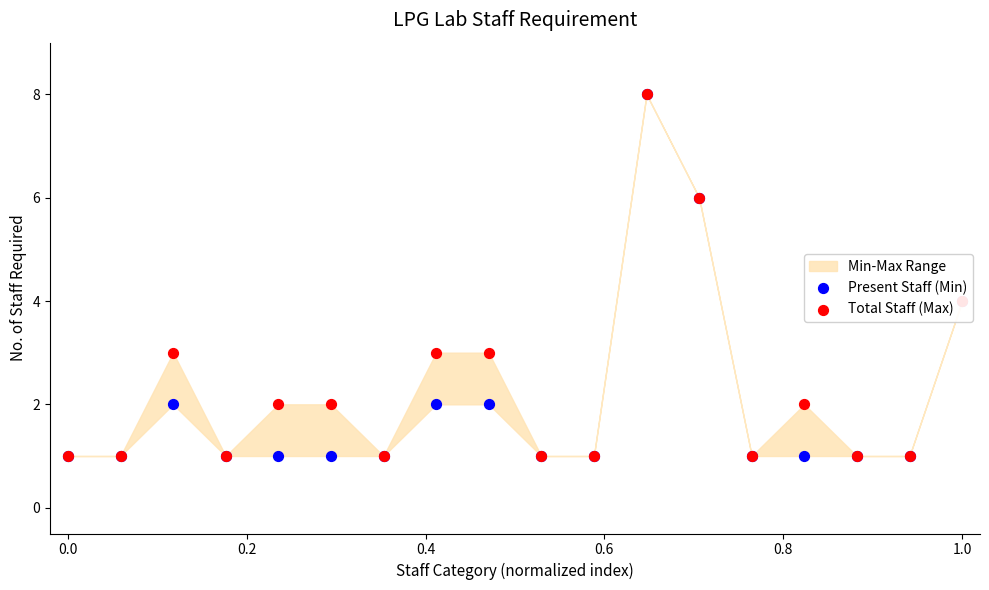

Which series has the largest total across all categories?

Total Staff (Max)